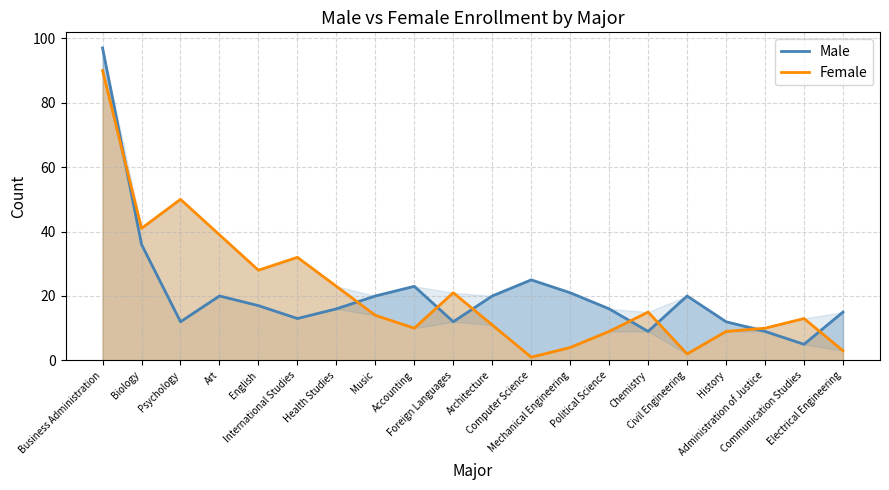

How many lines are shown in the chart?

2